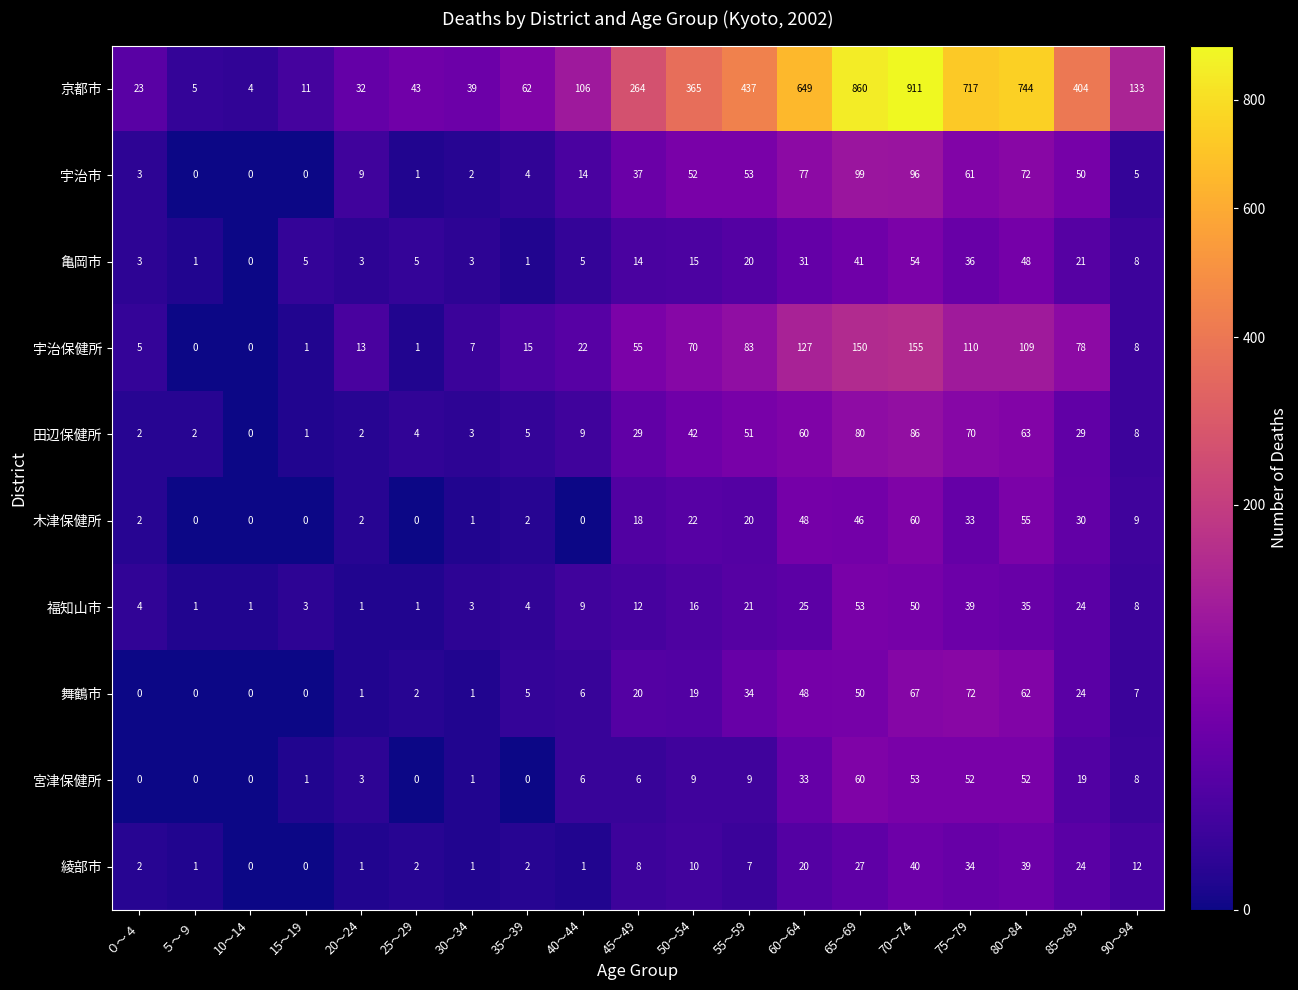

At which label does 京都市 first exceed 133?

45～49